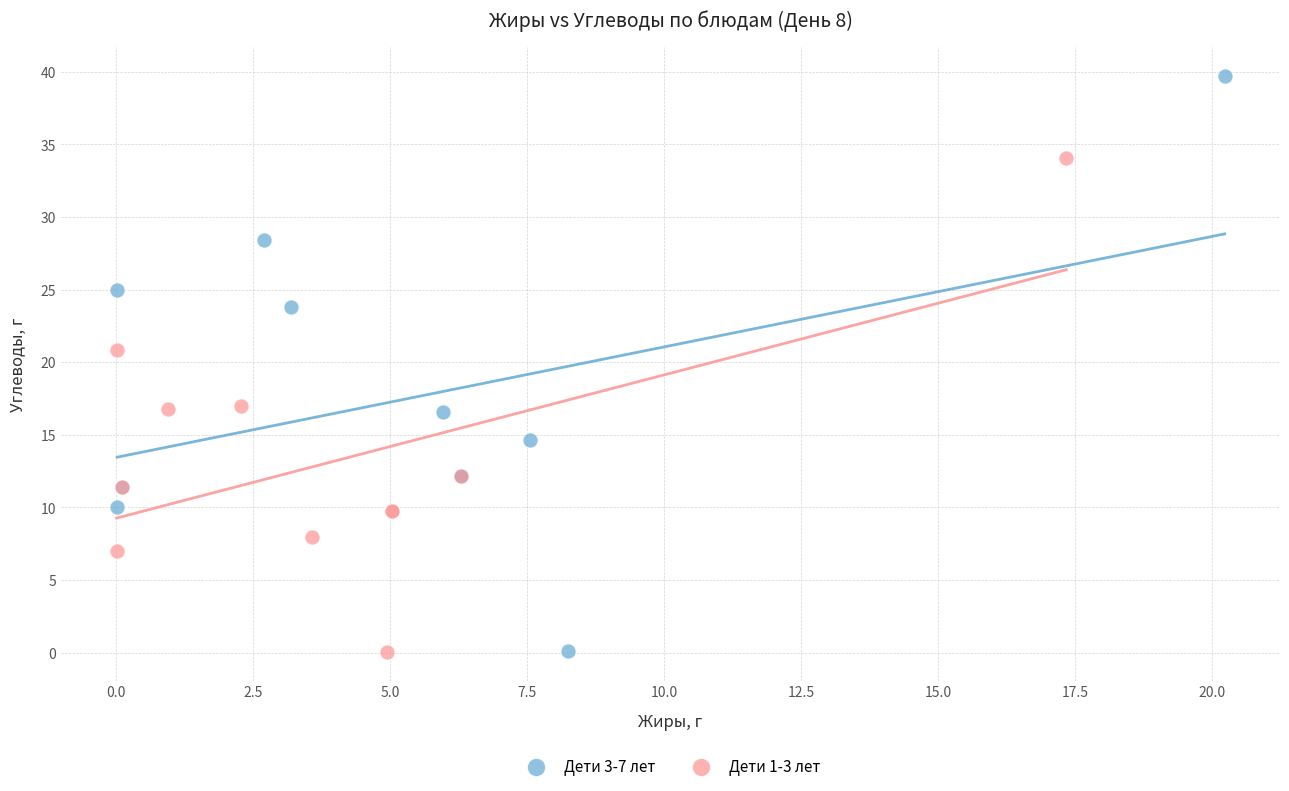

Which series reaches the maximum Y coordinate?

Дети 3-7 лет